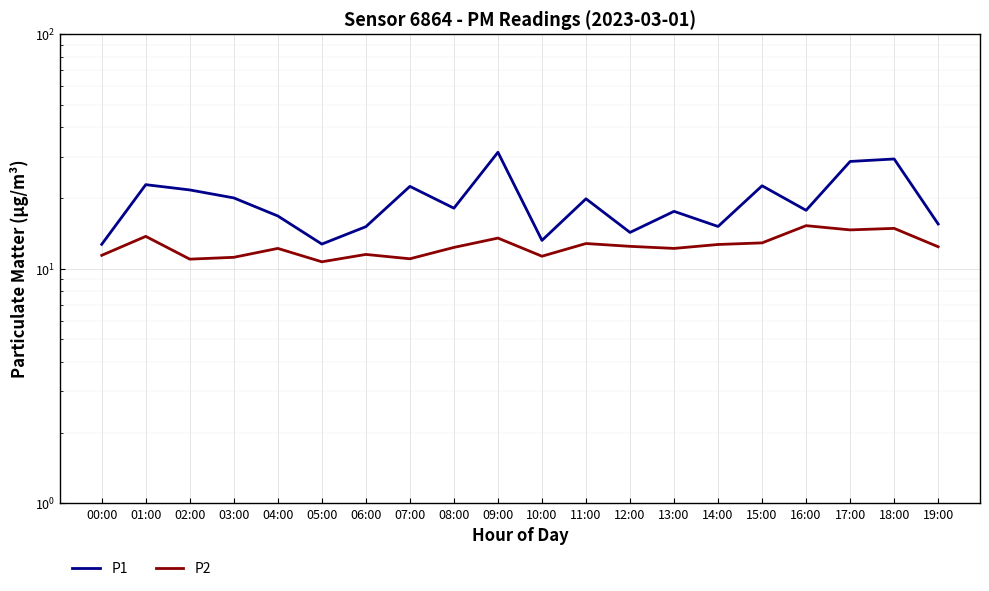

Is it true that P1 equals 22.4 at 07:00?

True